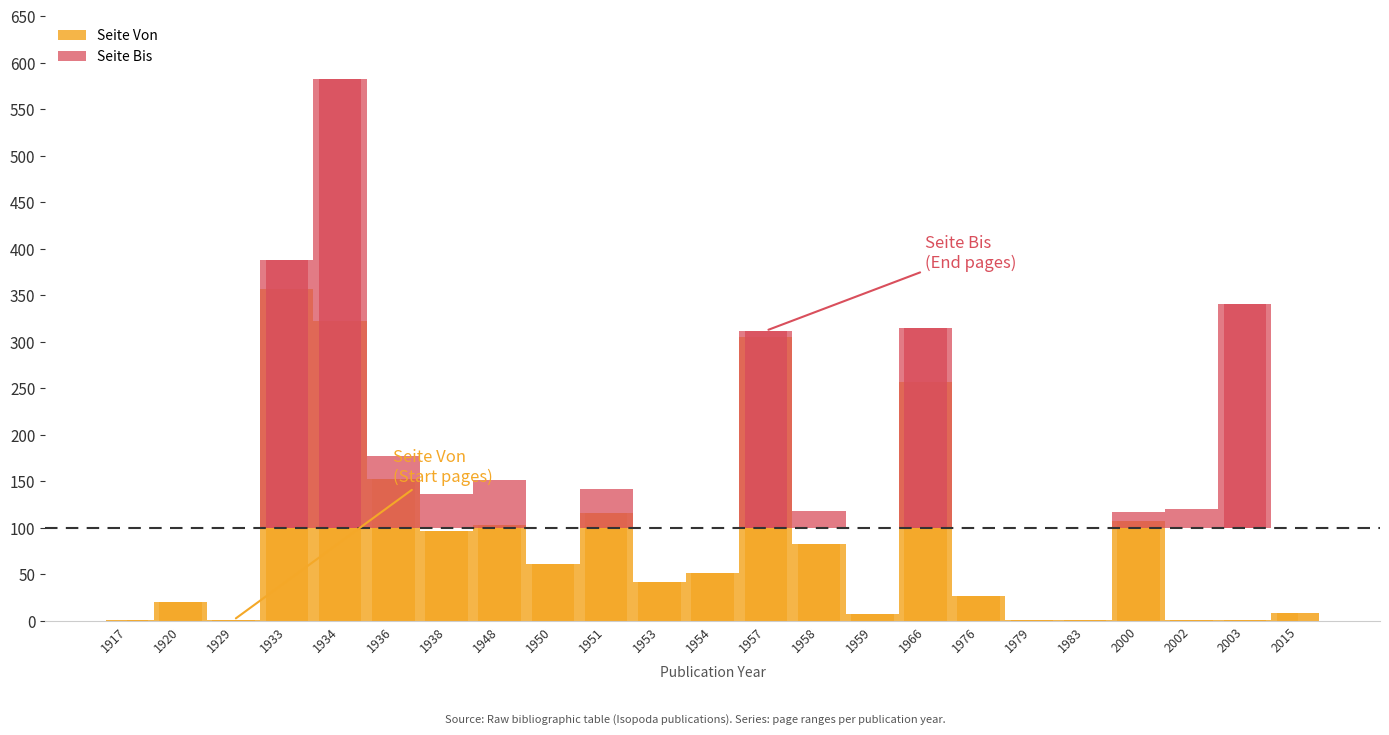

Which has a higher value, 1959 or 1966?

1966